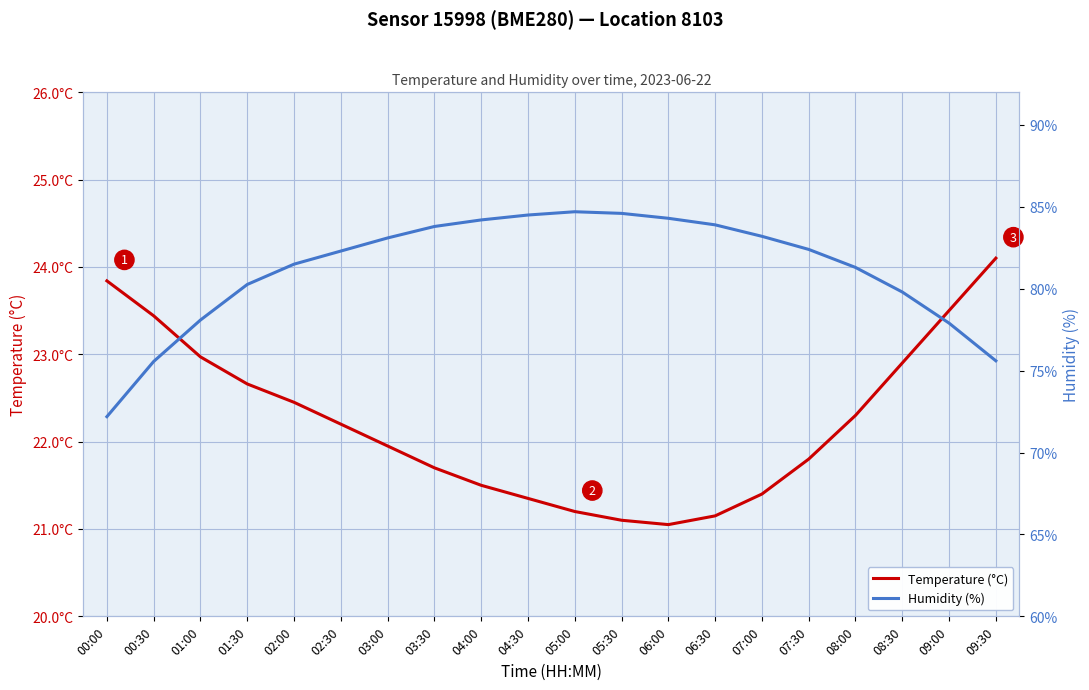

What are all the series names shown in the legend?

Temperature (°C), Humidity (%)